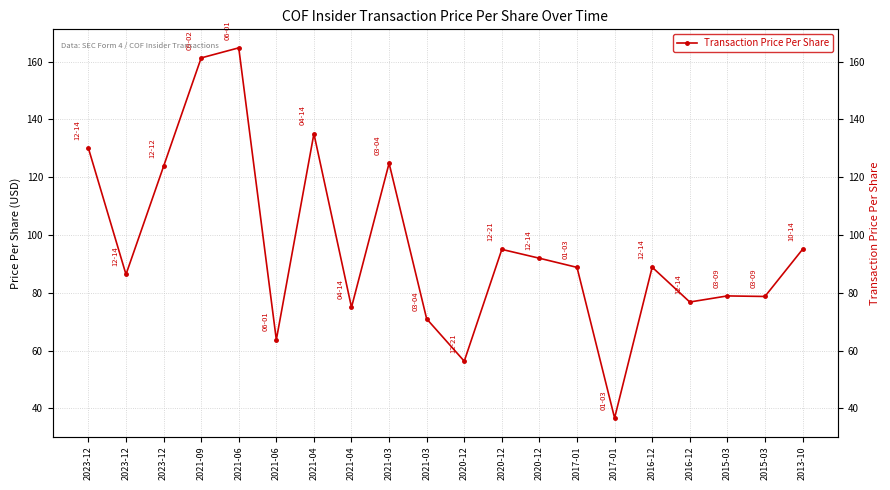

List the labels in order of value, largest first.

2021-06, 2021-09, 2021-04, 2023-12, 2021-03, 2023-12, 2020-12, 2013-10, 2020-12, 2016-12, 2017-01, 2023-12, 2015-03, 2015-03, 2016-12, 2021-04, 2021-03, 2021-06, 2020-12, 2017-01